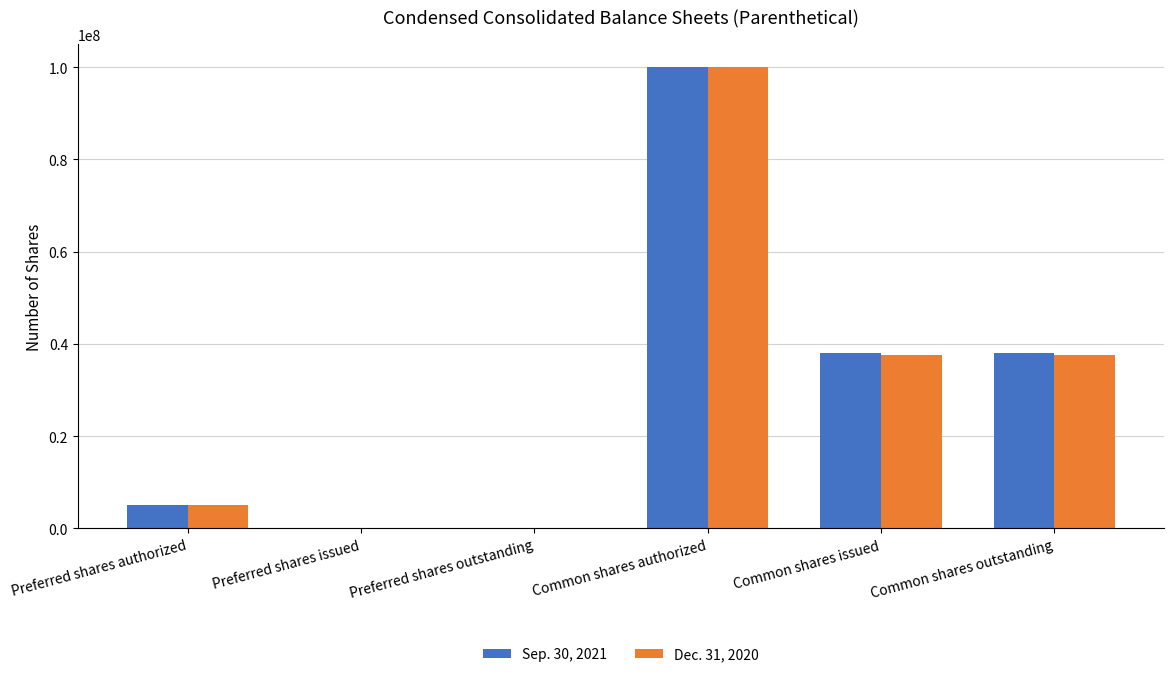

What is the difference between the Dec. 31, 2020 values at Preferred shares issued and Common shares authorized?

100000000